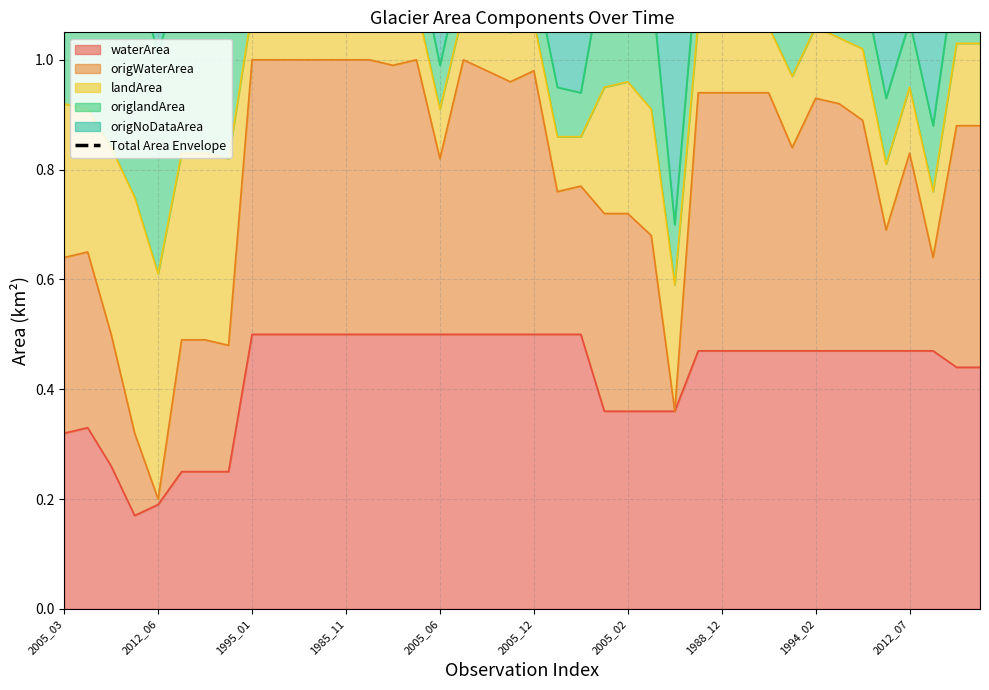

What is the label of the 40th point from the right?

2005_03